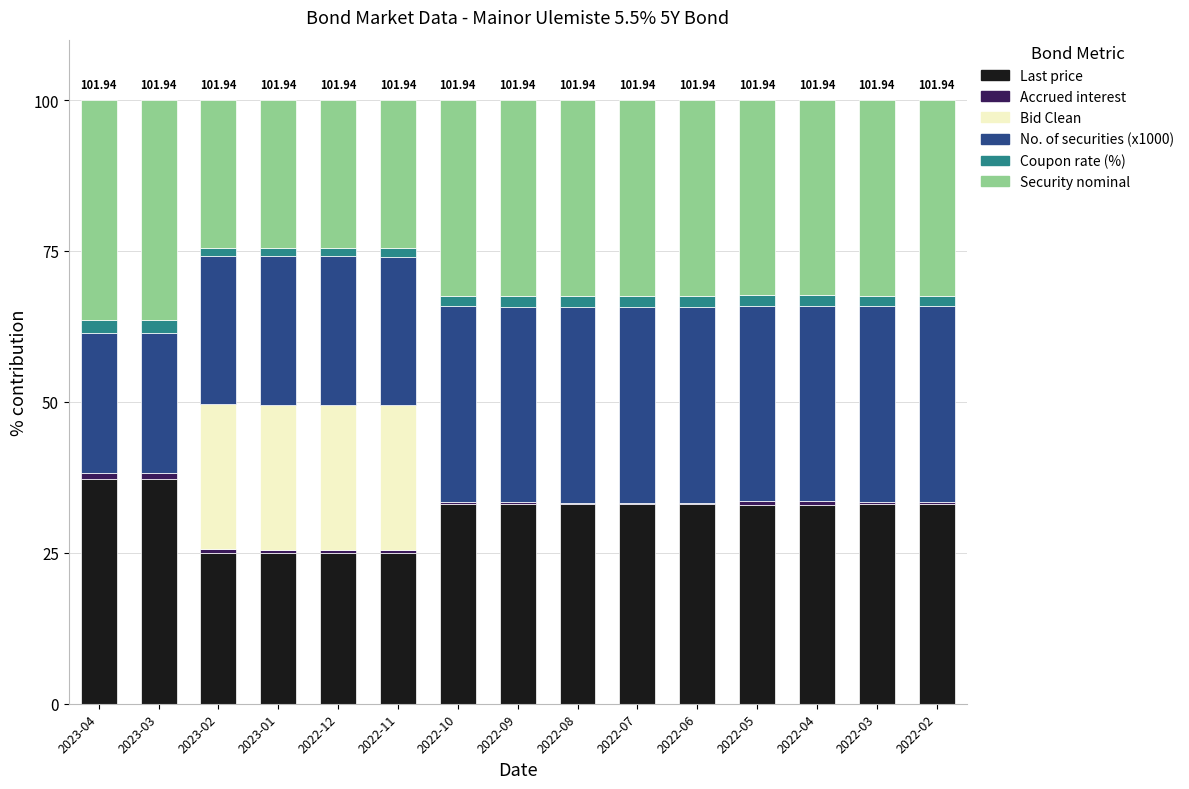

Does the chart contain stacked bars?

Yes